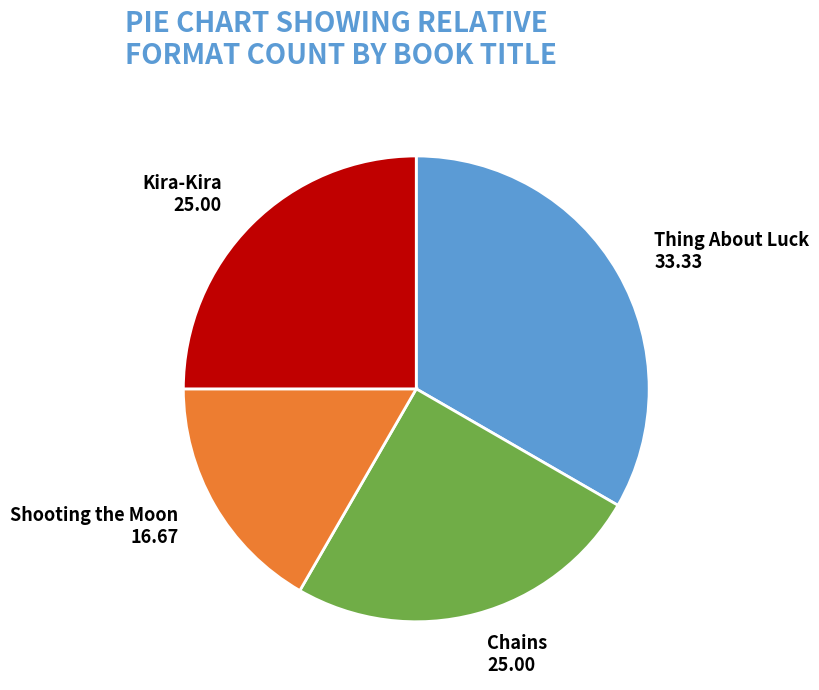

True or false: Thing About Luck accounts for 46% of the total.

False